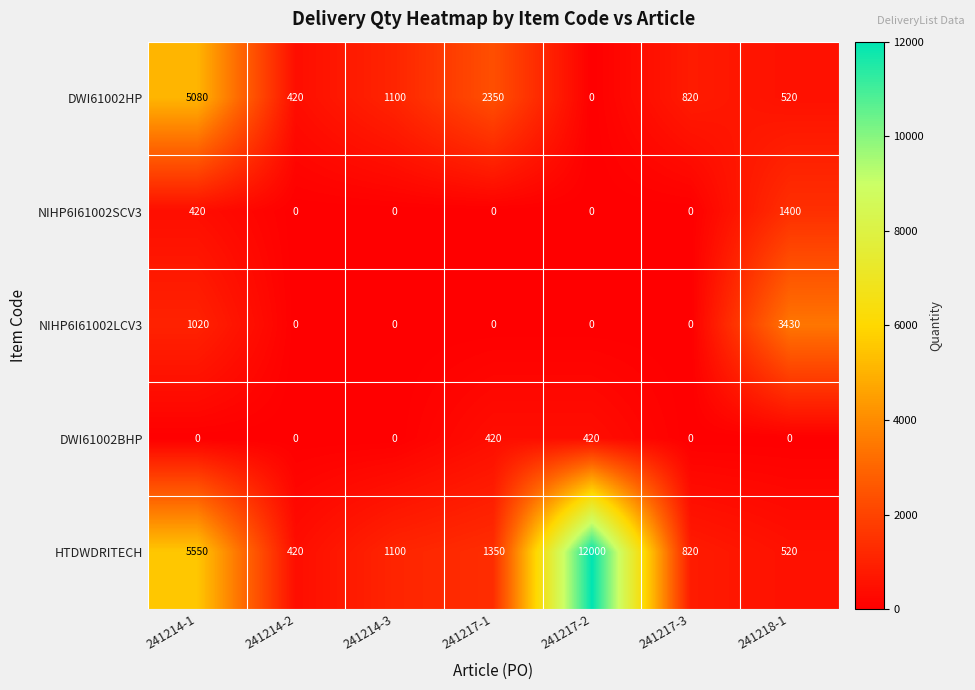

The HTDWDRITECH series shows 12000 at 241217-2. True or false?

True